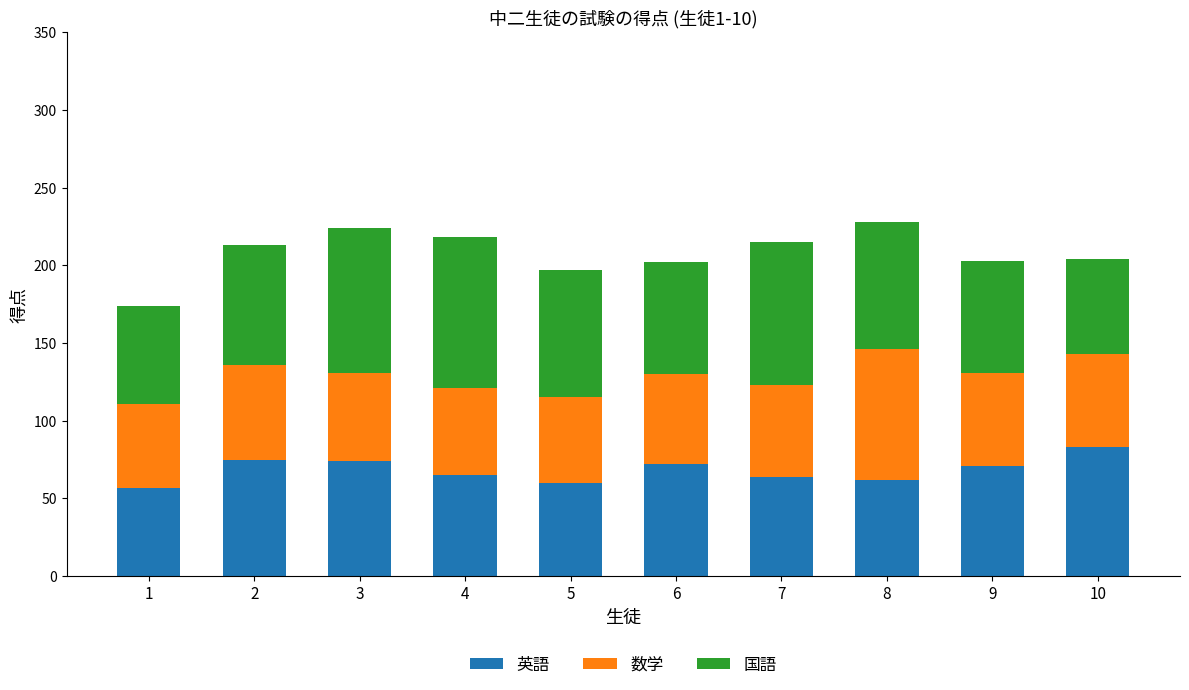

What is the total value across all series at 3?

224